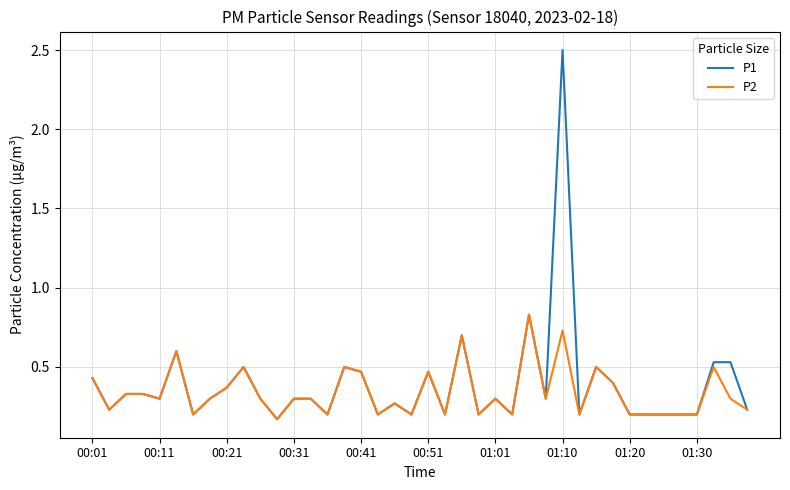

List the series in order of their peak value, lowest first.

P2, P1